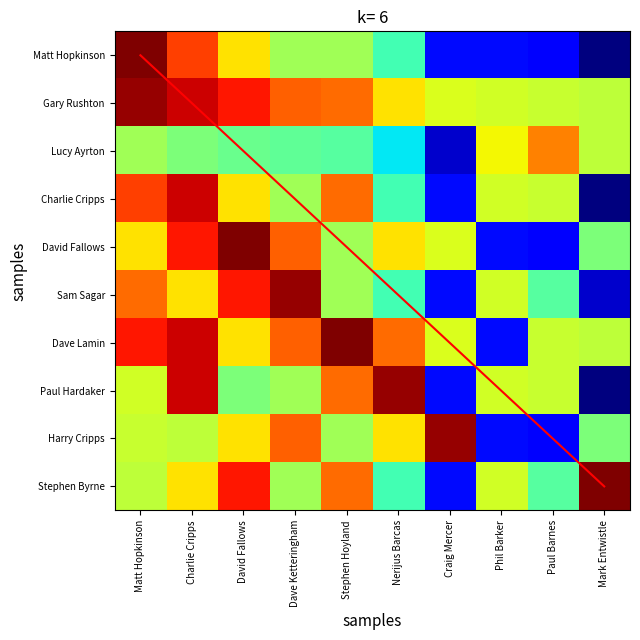

The value of Gary Rushton at Charlie Cripps is 0.9. True or false?

True